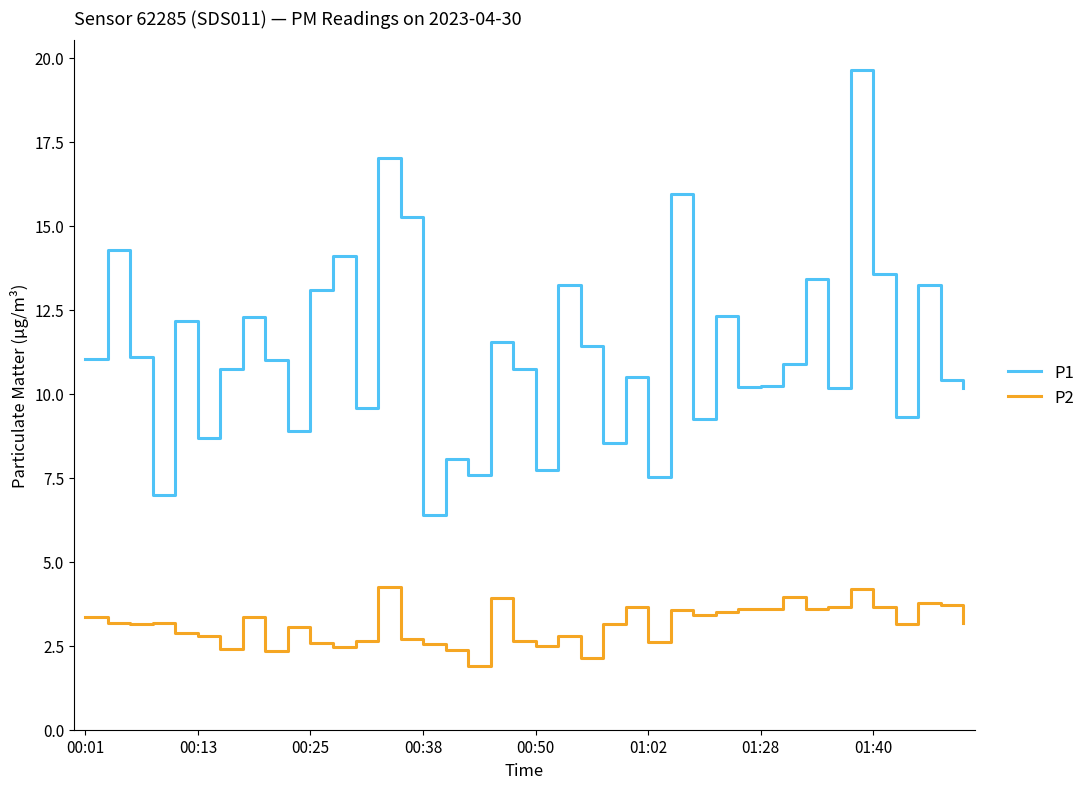

What is the average value of the P2 series?

3.1